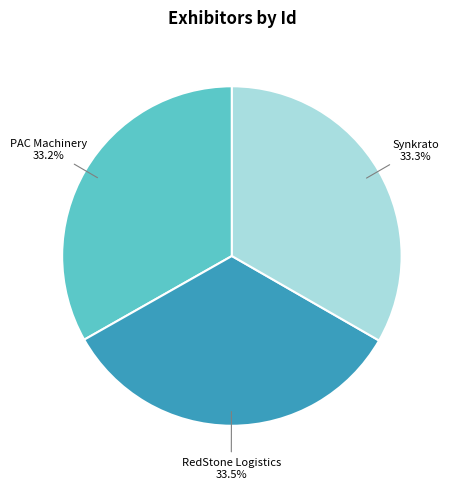

Is there any slice that represents more than half of the pie?

No